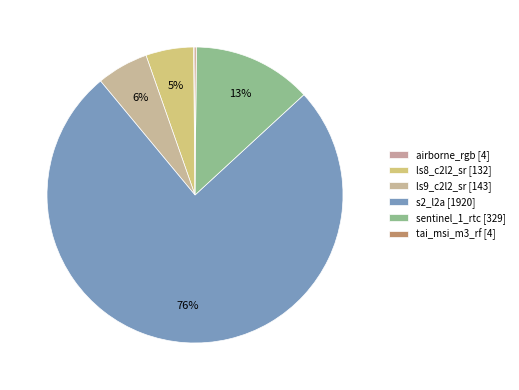

Combined, do airborne_rgb and s2_l2a account for over 50%?

Yes